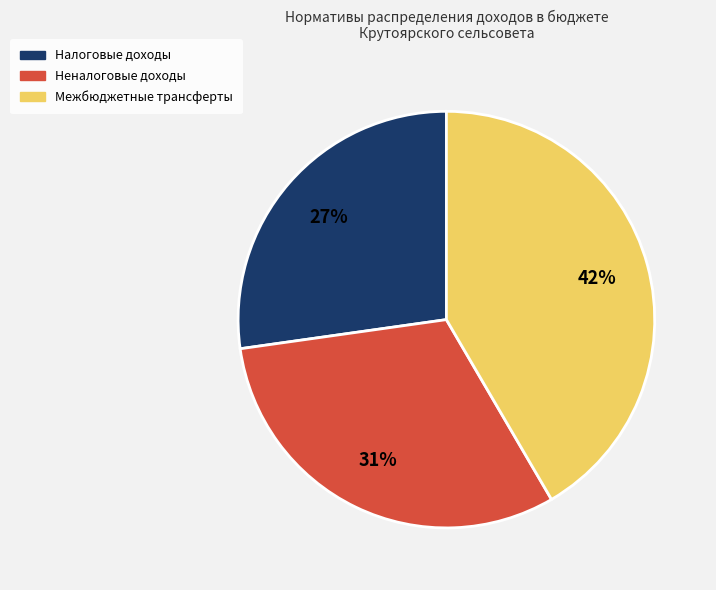

The Налоговые доходы slice represents 27% of the pie. True or false?

True